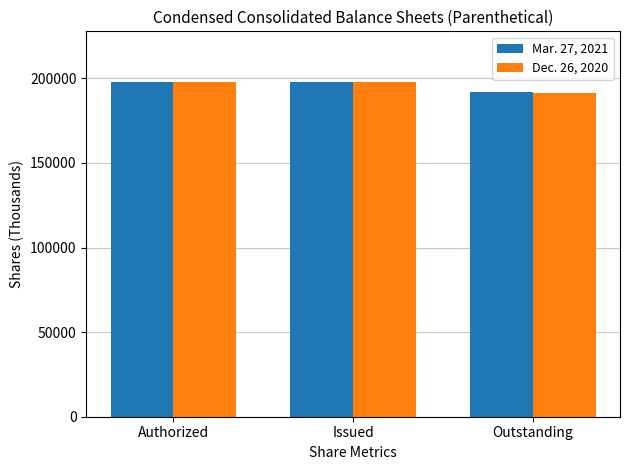

The value of Mar. 27, 2021 at Outstanding is 192144. True or false?

True